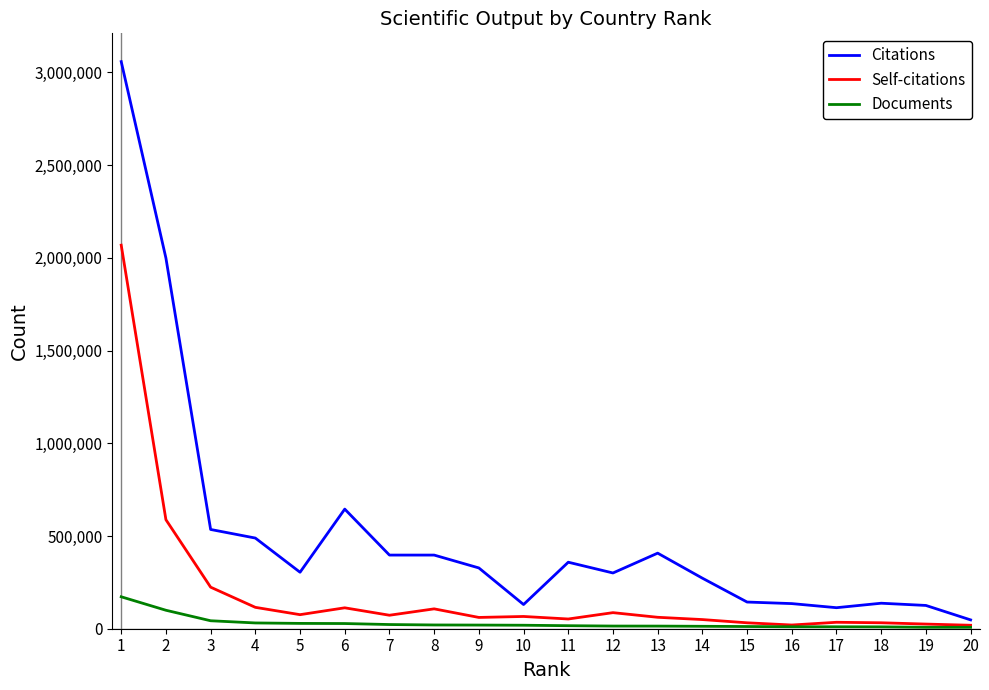

What is the spread (max minus min) of values at 16?

124927